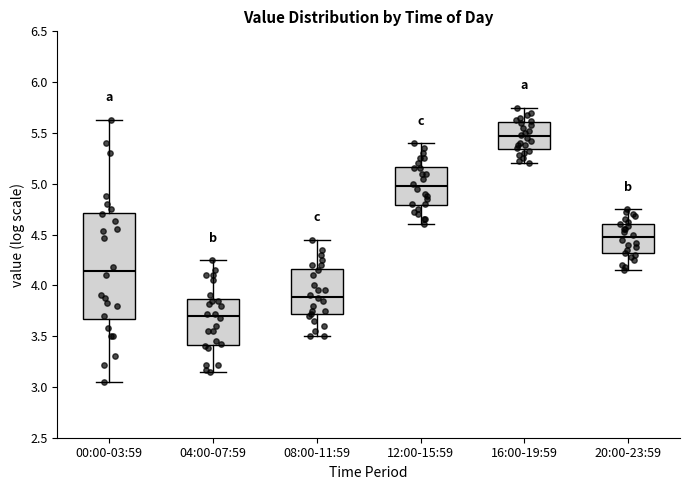

Comparing the boxes themselves (not the whiskers), which one is the tallest?

00:00-03:59